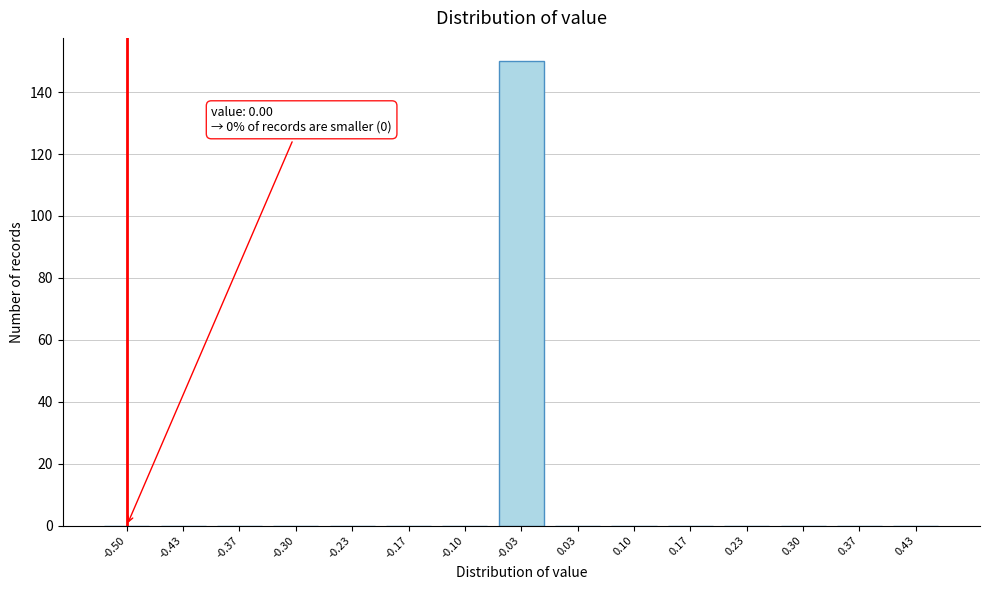

Reading left to right, list all the values displayed in this chart.

-0.50=0	-0.43=0	-0.37=0	-0.30=0	-0.23=0	-0.17=0	-0.10=0	-0.03=150	0.03=0	0.10=0	0.17=0	0.23=0	0.30=0	0.37=0	0.43=0